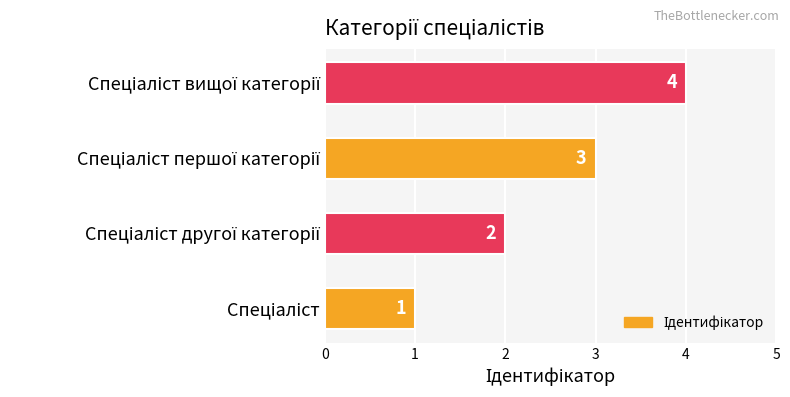

Count the values in the range 2 to 4.

3